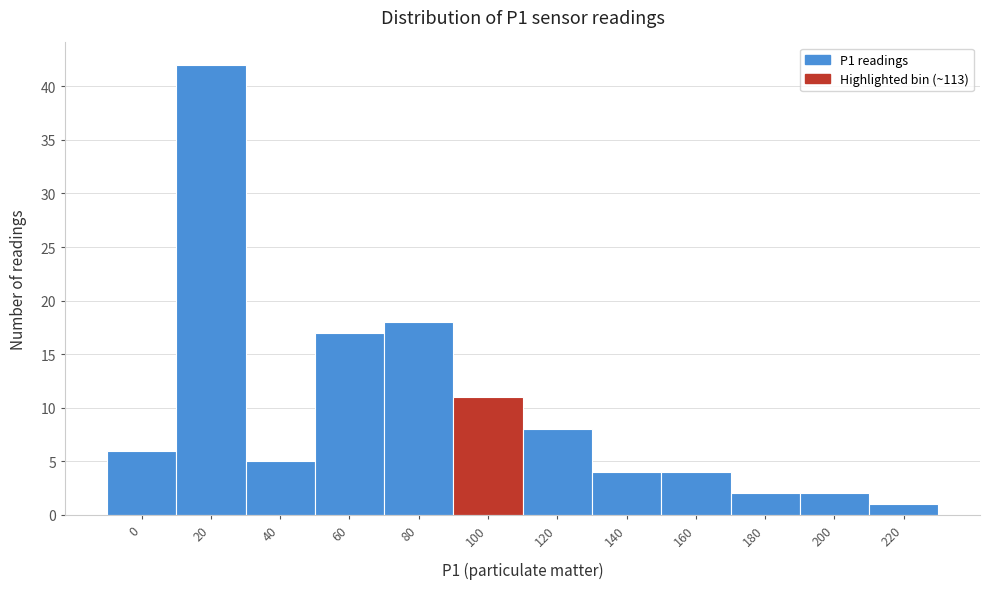

Reading left to right, transcribe all the data shown in this chart.

6	42	5	17	18	11	8	4	4	2	2	1